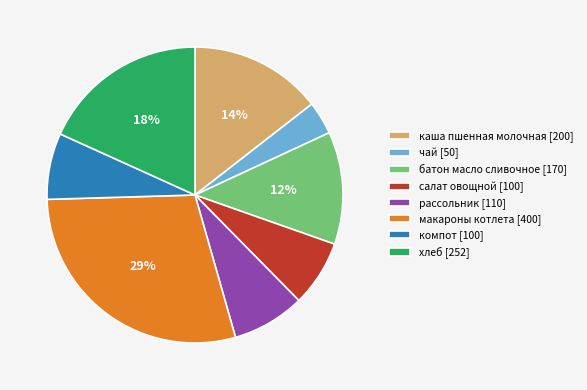

Combined, do каша пшенная молочная [200] and рассольник [110] account for over 50%?

No